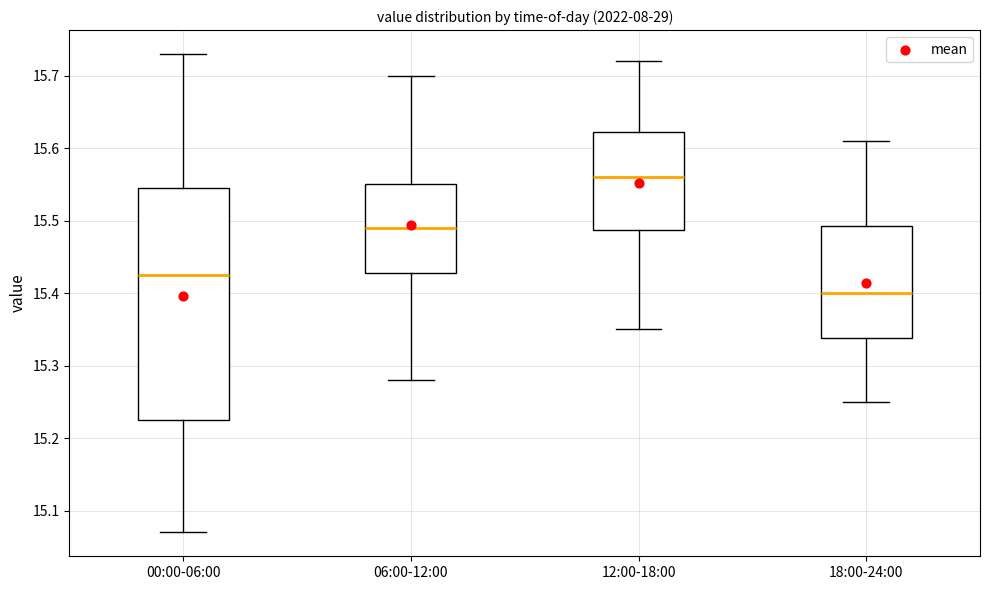

Reading left to right, transcribe this box plot: for each box, give where its median line is, the range the box spans, and where its two whiskers end, as read against the y-axis. The values are not printed on the chart, so give them approximately, as read against the axis.

00:00-06:00: median 15.43, box 15.23 to 15.55, whiskers 15.07 to 15.73
06:00-12:00: median 15.49, box 15.43 to 15.55, whiskers 15.28 to 15.70
12:00-18:00: median 15.56, box 15.49 to 15.62, whiskers 15.35 to 15.72
18:00-24:00: median 15.40, box 15.34 to 15.49, whiskers 15.25 to 15.61